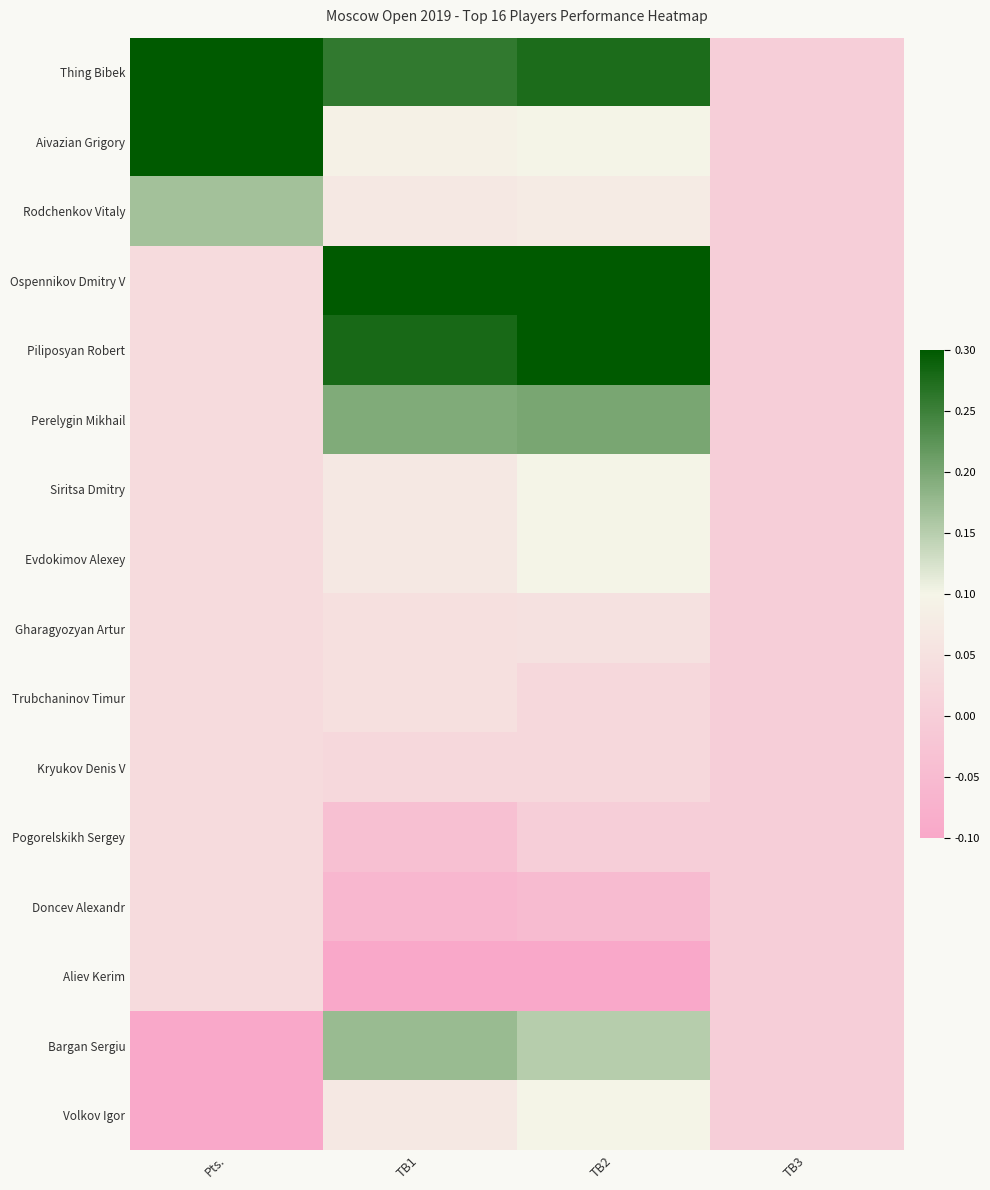

What is the total value across all series at TB1?

1.5